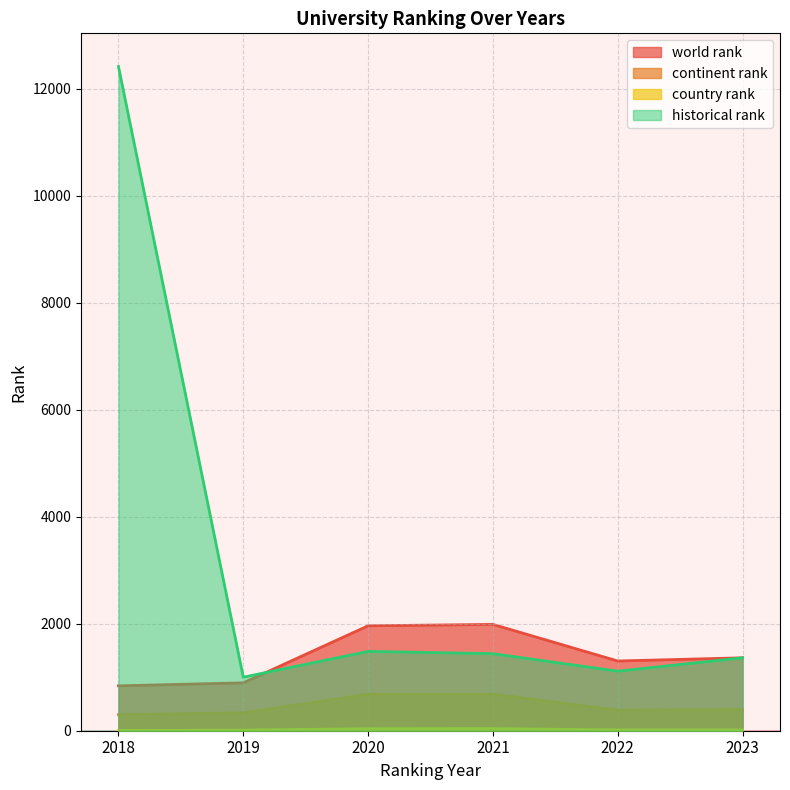

What is the lowest value of the country rank series?

4.0